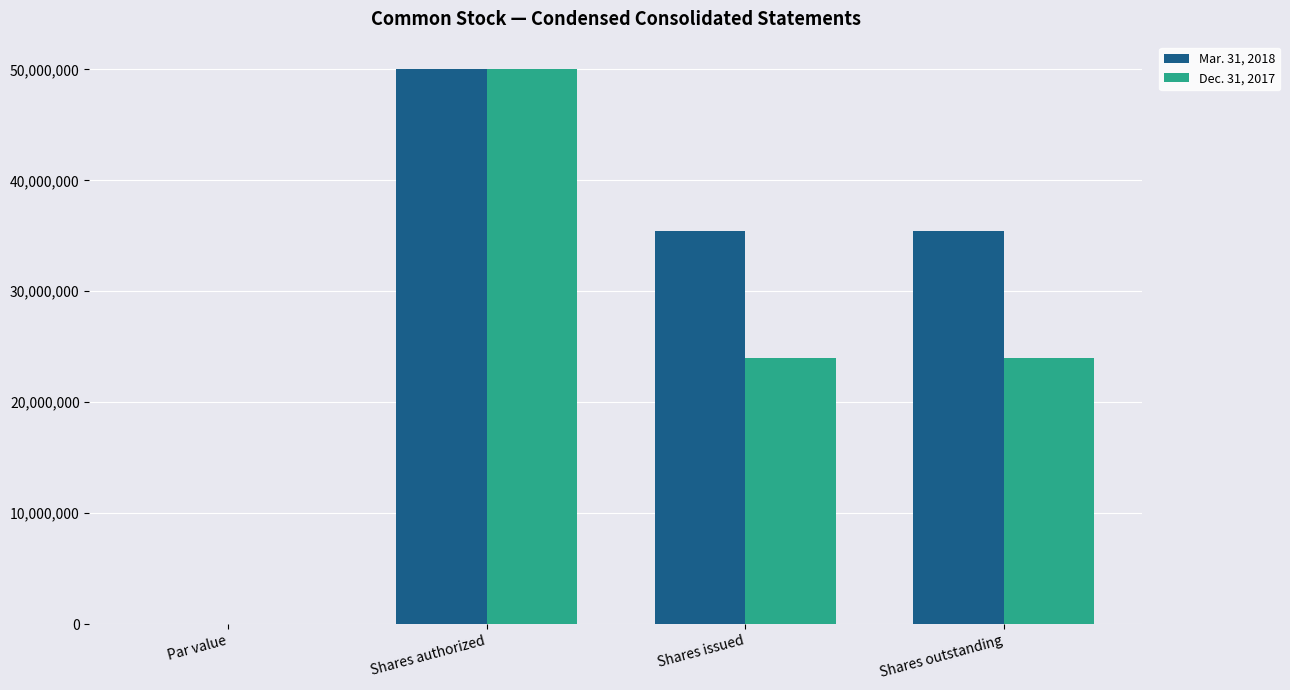

Which series changed the most between Par value and Shares issued?

Mar. 31, 2018